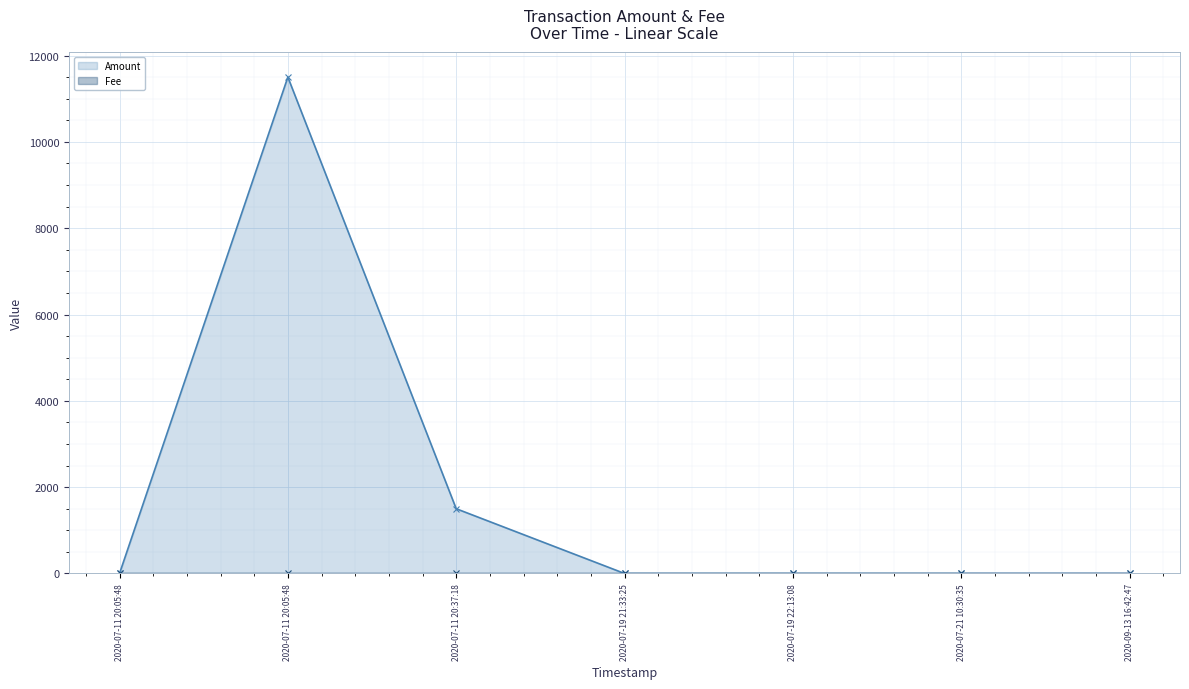

At how many categories does at least one series exceed 8781?

1